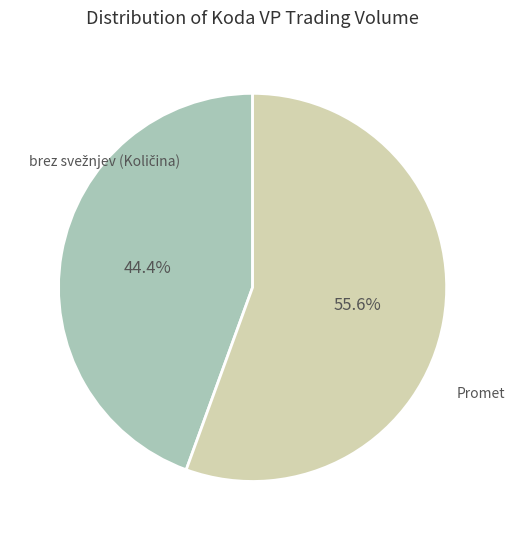

What is the majority slice?

Promet